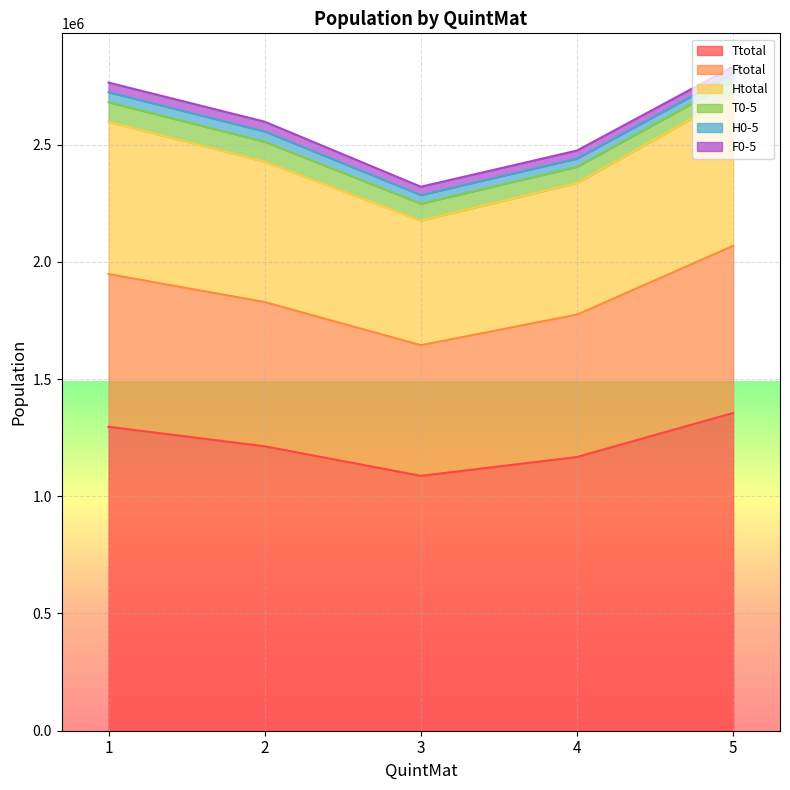

At which label does Ftotal reach its minimum?

3